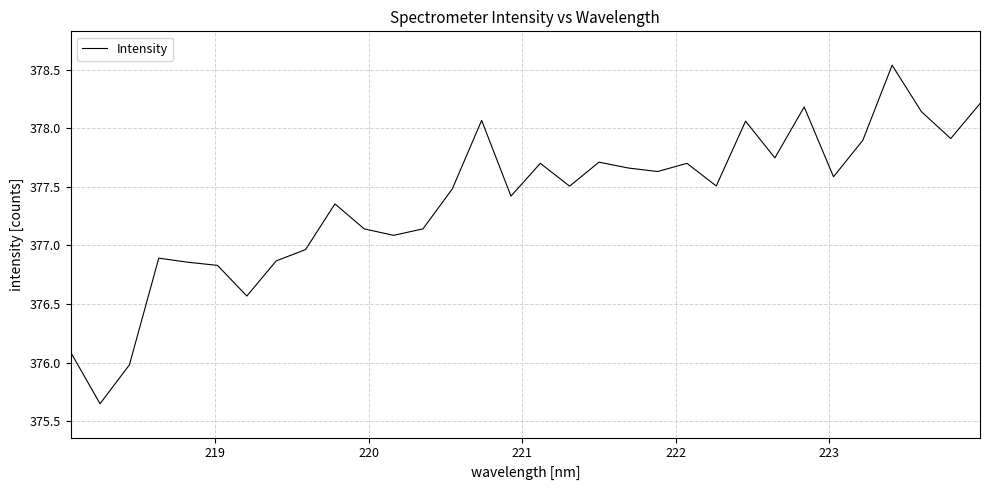

How many lines are shown in the chart?

1